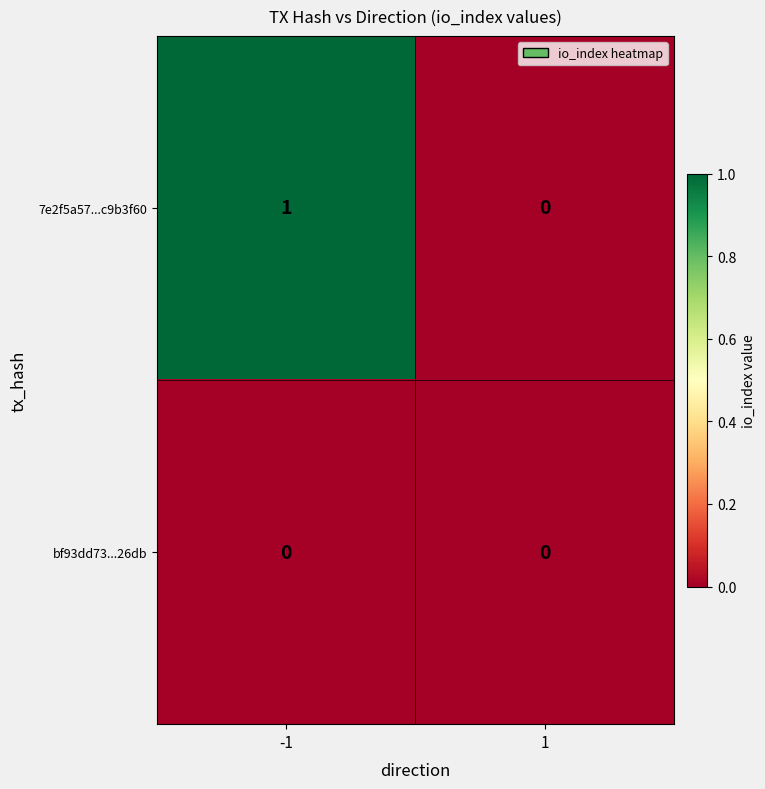

List the series in order of their overall mean, lowest first.

bf93dd73...26db, 7e2f5a57...c9b3f60